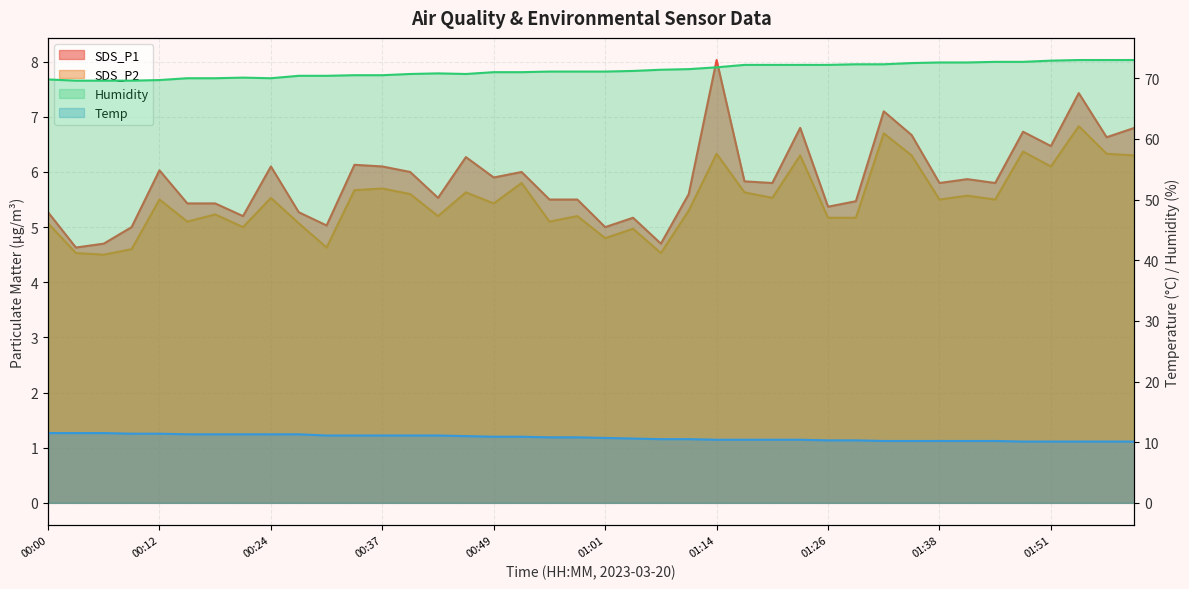

Reading right to left, transcribe all the data shown in this chart.

Temp: 10.1	10.1	10.1	10.1	10.1	10.2	10.2	10.2	10.2	10.2	10.3	10.3	10.4	10.4	10.4	10.4	10.5	10.5	10.6	10.7	10.8	10.8	10.9	10.9	11.0	11.1	11.1	11.1	11.1	11.1	11.3	11.3	11.3	11.3	11.3	11.4	11.4	11.5	11.5	11.5
Humidity: 73.0	73.0	73.0	72.9	72.7	72.7	72.6	72.6	72.5	72.3	72.3	72.2	72.2	72.2	72.2	71.8	71.5	71.4	71.2	71.1	71.1	71.1	71.0	71.0	70.7	70.8	70.7	70.5	70.5	70.4	70.4	70.0	70.1	70.0	70.0	69.7	69.6	69.6	69.6	69.8
SDS_P1: 6.8	6.6	7.4	6.5	6.7	5.8	5.9	5.8	6.7	7.1	5.5	5.4	6.8	5.8	5.8	8.0	5.6	4.7	5.2	5.0	5.5	5.5	6.0	5.9	6.3	5.5	6.0	6.1	6.1	5.0	5.3	6.1	5.2	5.4	5.4	6.0	5.0	4.7	4.6	5.3
SDS_P2: 6.3	6.3	6.8	6.1	6.4	5.5	5.6	5.5	6.3	6.7	5.2	5.2	6.3	5.5	5.6	6.3	5.3	4.5	5.0	4.8	5.2	5.1	5.8	5.4	5.6	5.2	5.6	5.7	5.7	4.6	5.1	5.5	5.0	5.2	5.1	5.5	4.6	4.5	4.5	5.1